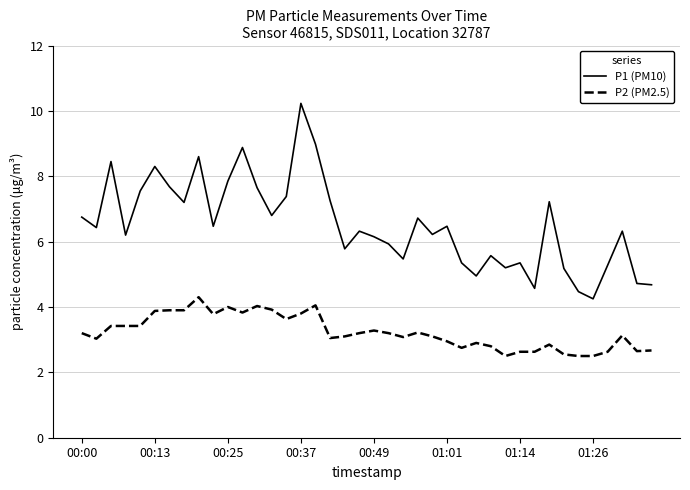

True or false: P2 (PM2.5) and P1 (PM10) intersect in this chart.

False